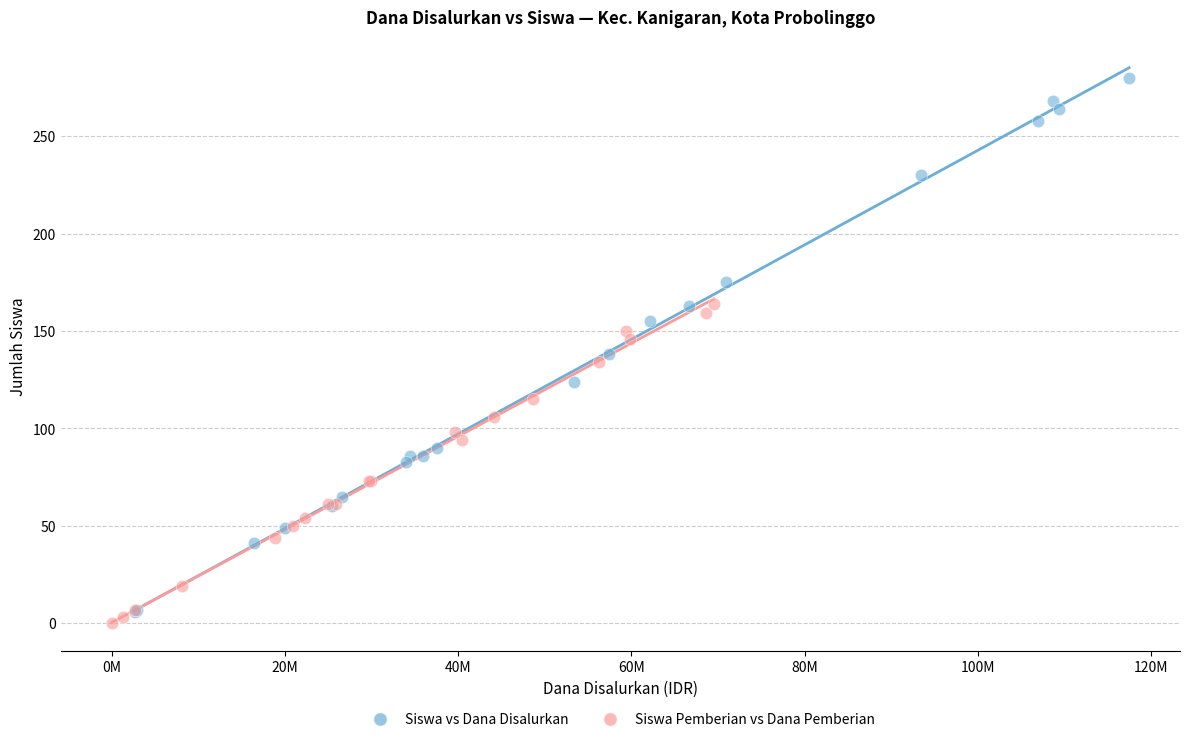

Which series contains the lowest Y value?

Siswa Pemberian vs Dana Pemberian